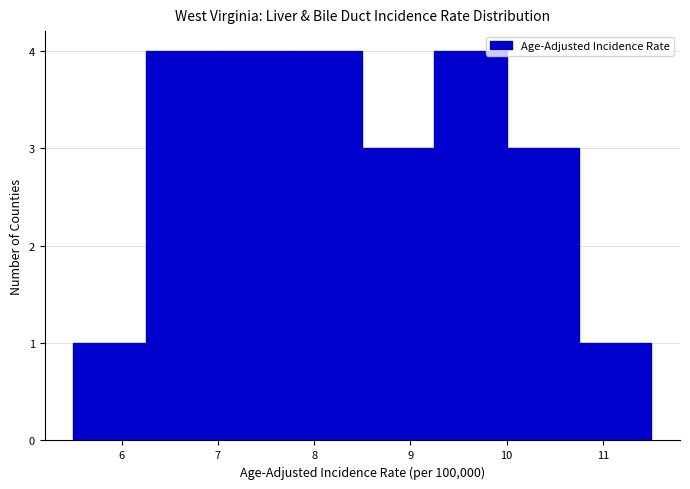

How tall is the bar that spans 8.50 to 9.25 on the x-axis? Neither the bar edges nor the heights are printed on the chart, so give them approximately, as read against the axes.

3